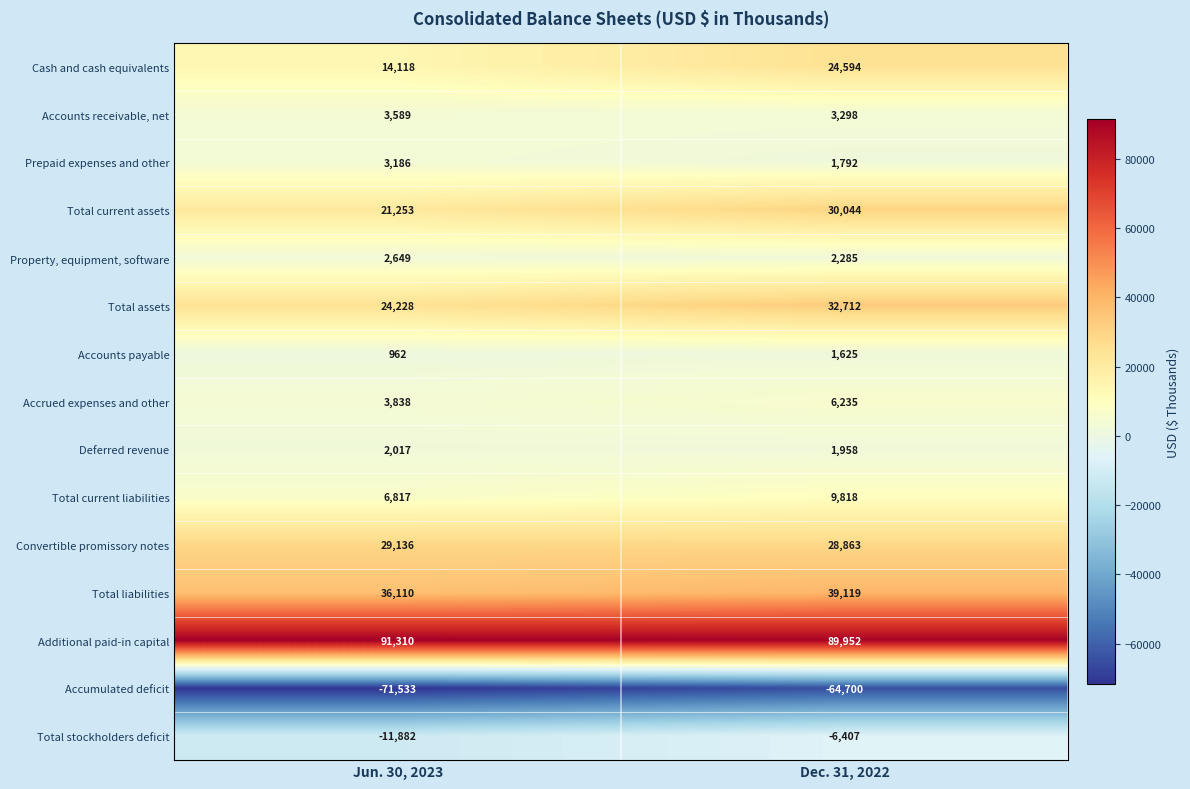

What is the difference between the highest and lowest values at Jun. 30, 2023?

162843